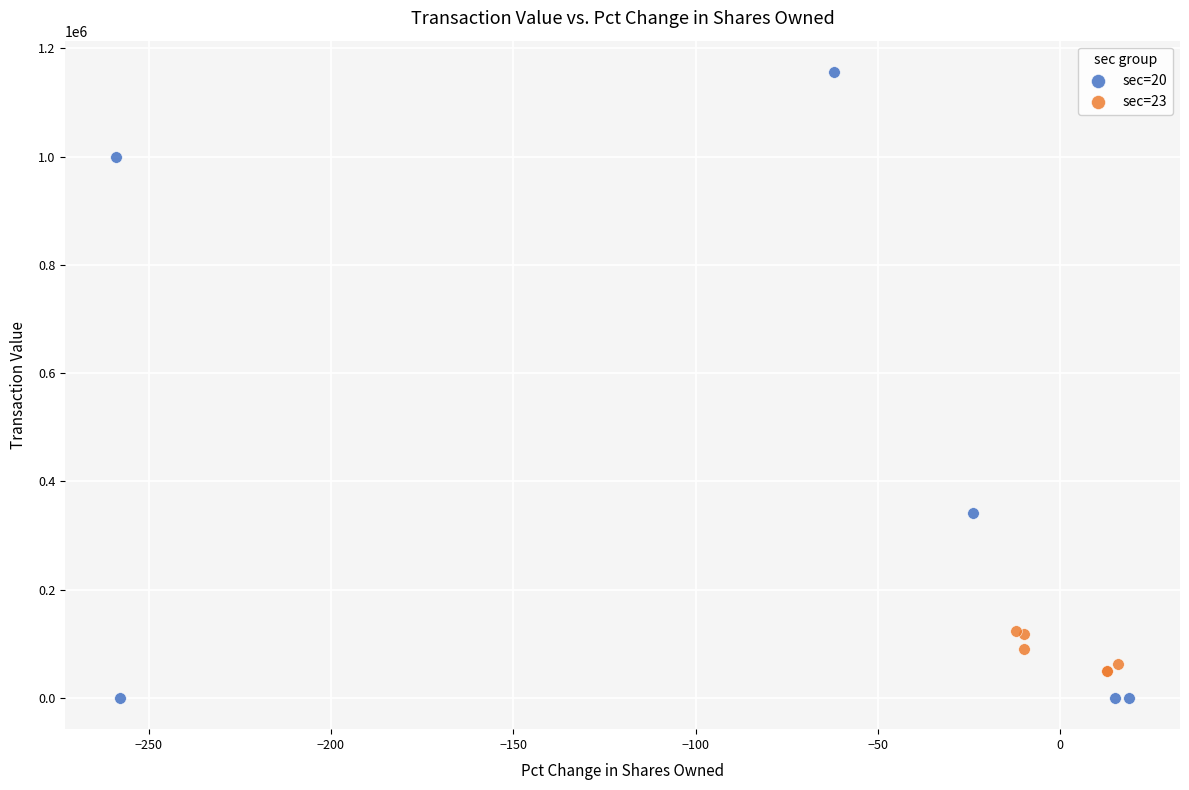

Which series has the largest Y range (max minus min)?

sec=20